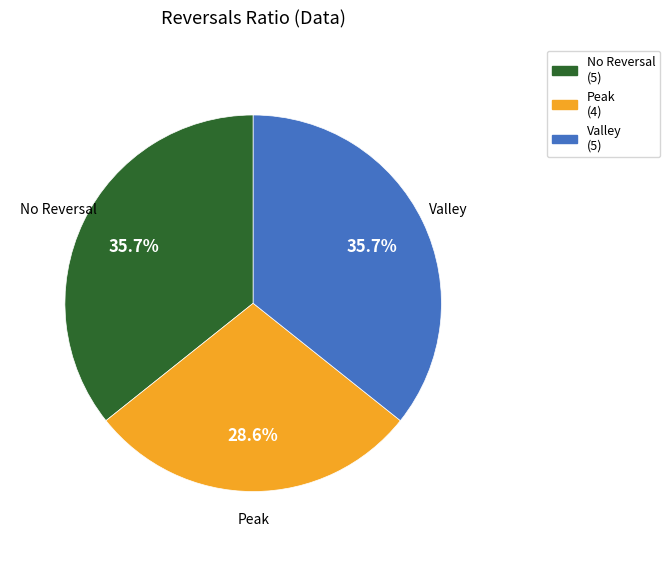

Is there any slice that represents more than half of the pie?

No